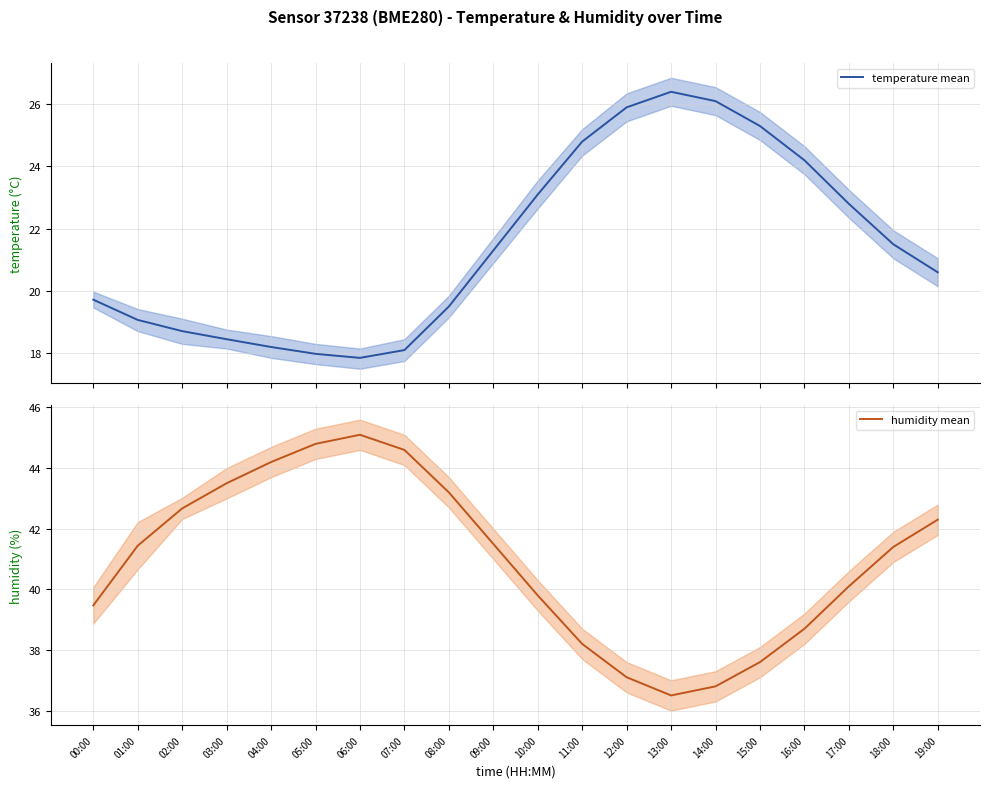

Does the chart have visible grid lines?

Yes